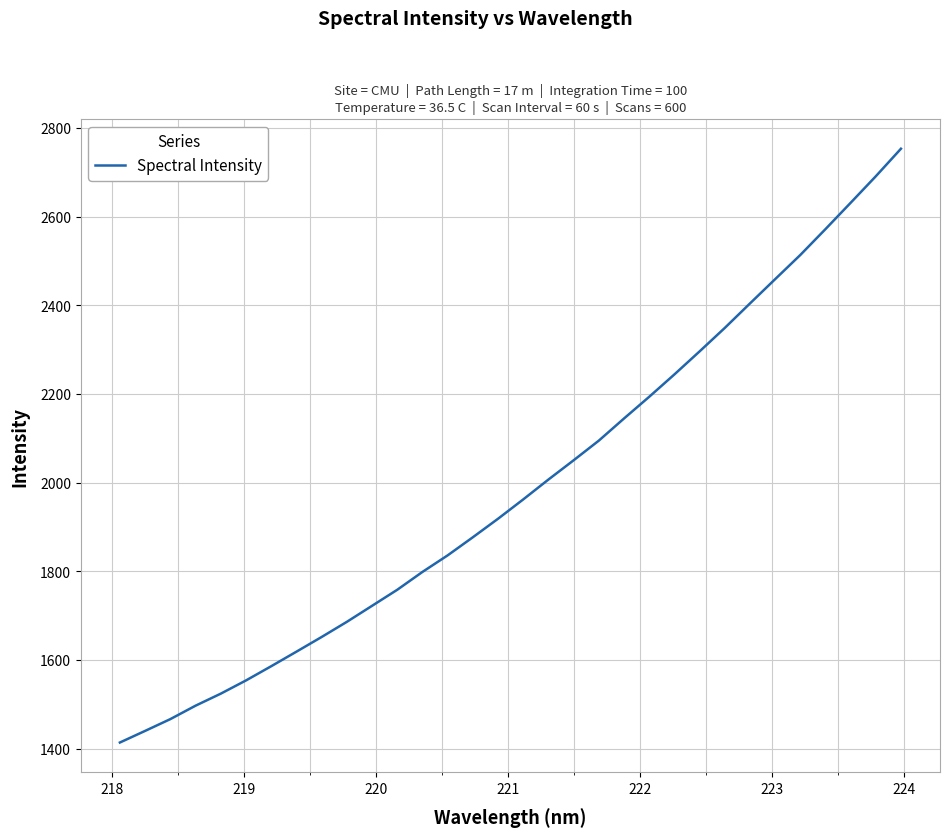

Is this an area chart (filled region under the line)?

No